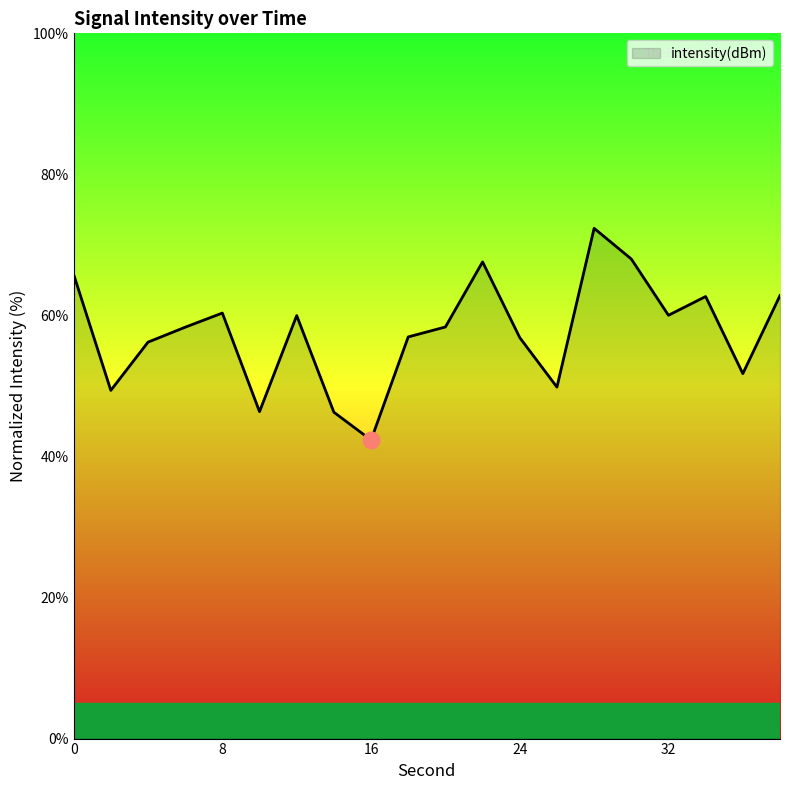

What is the maximum value shown in the chart?

72.4